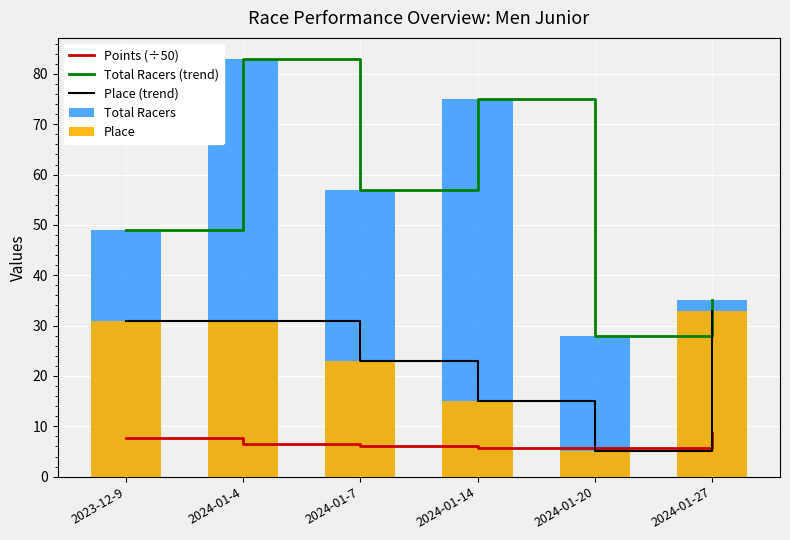

What is the difference between the second highest and minimum values in the Place series?

26.0